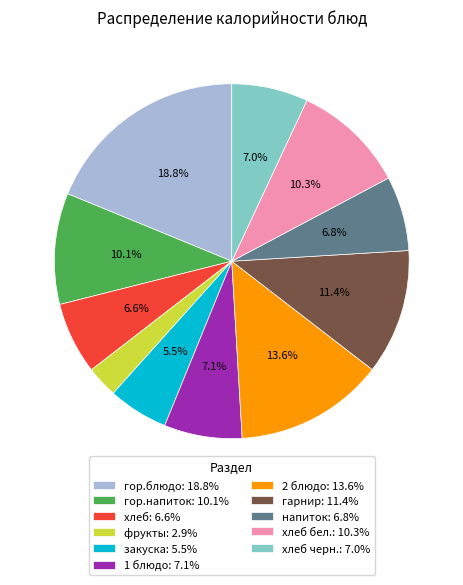

Approximately how many times larger is the value at хлеб: 6.6% compared to 1 блюдо: 7.1%?

0.9